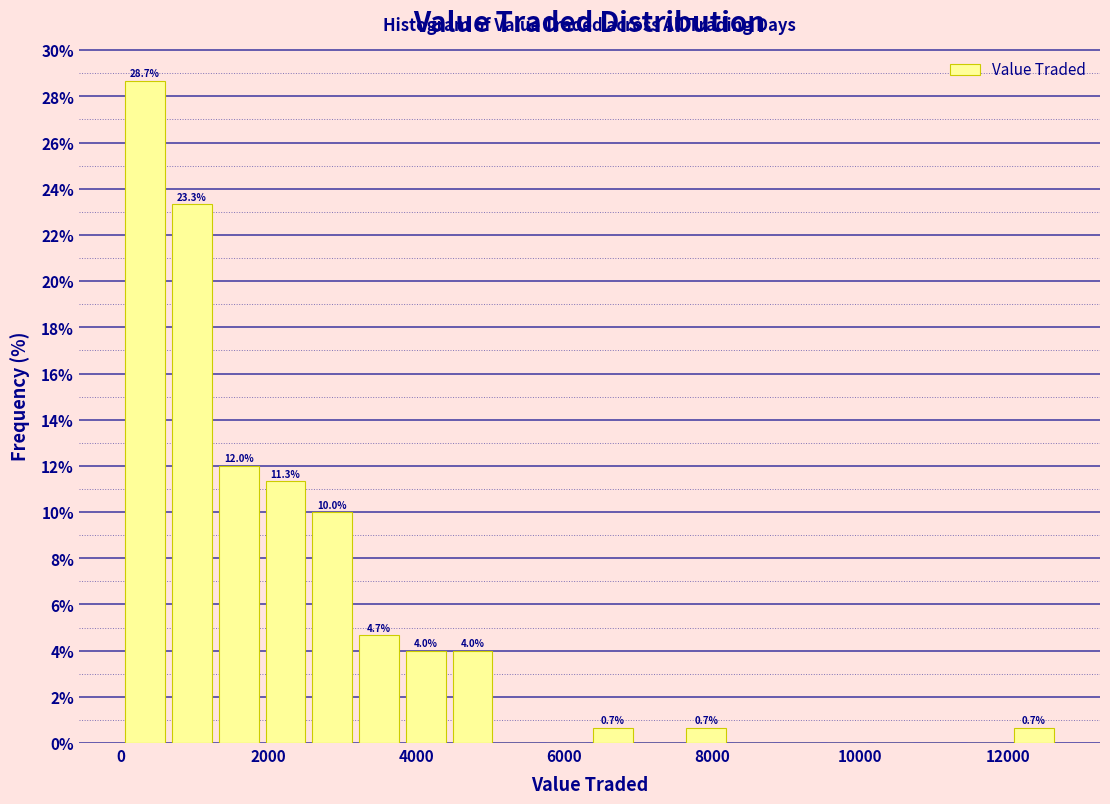

Read against the x-axis, roughly where is the centre of the tallest bar?

400